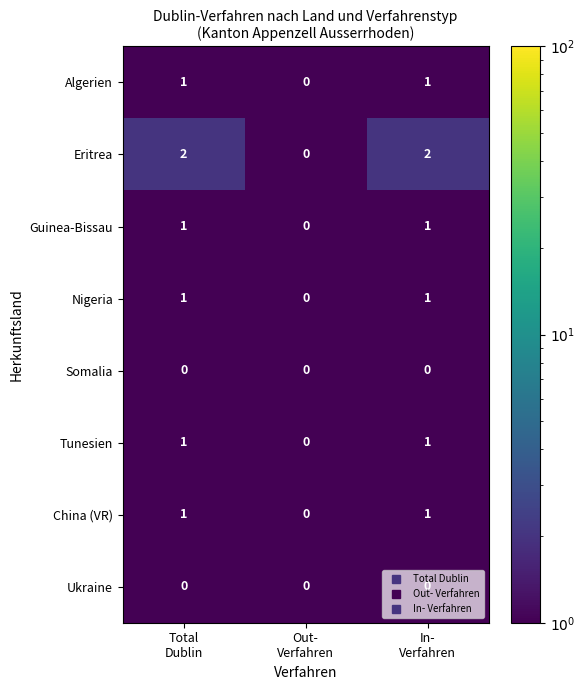

How many Eritrea values are between 0 and 2?

3